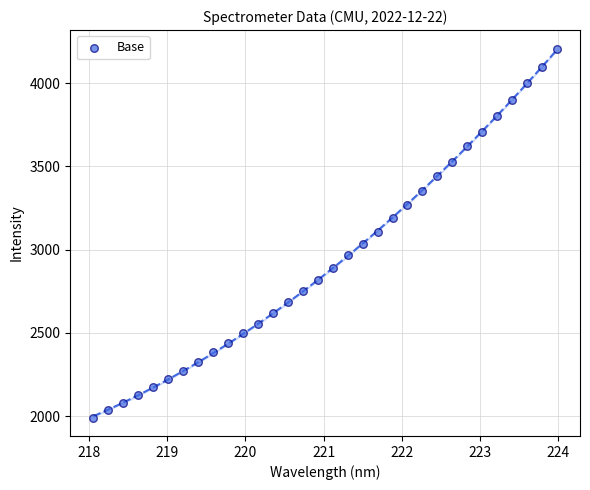

What is the range of Y values (max minus min)?

2216.3